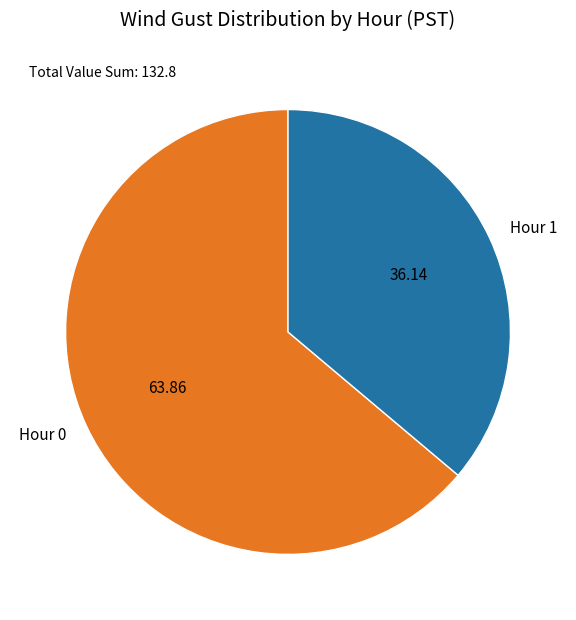

Count the number of slices in the pie.

2